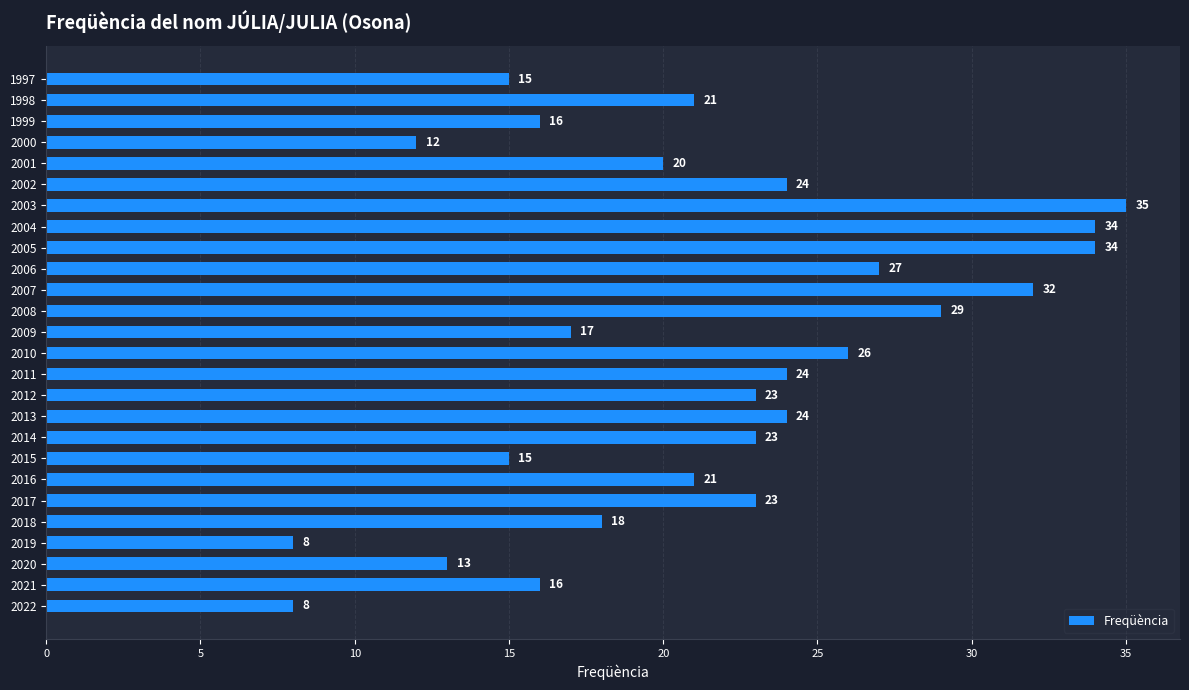

What is the minimum value shown in the chart?

8